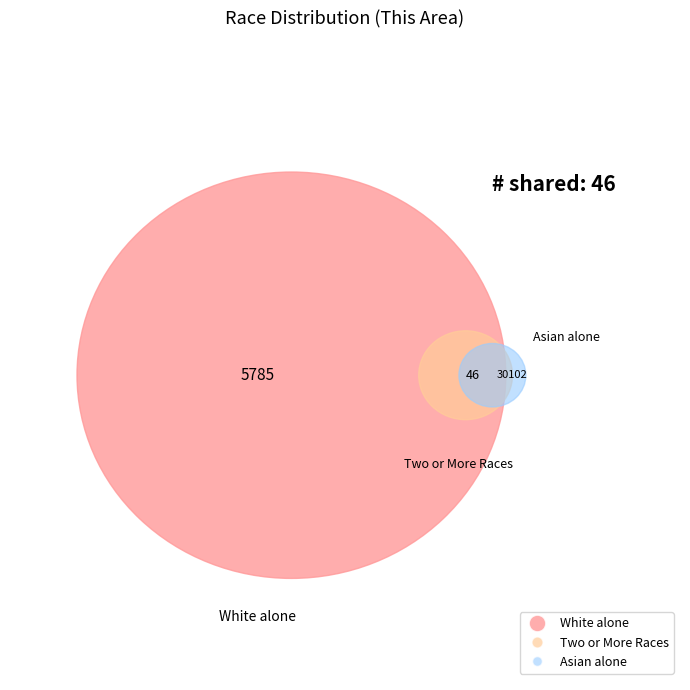

Is Some Other Race alone the majority of the pie?

No